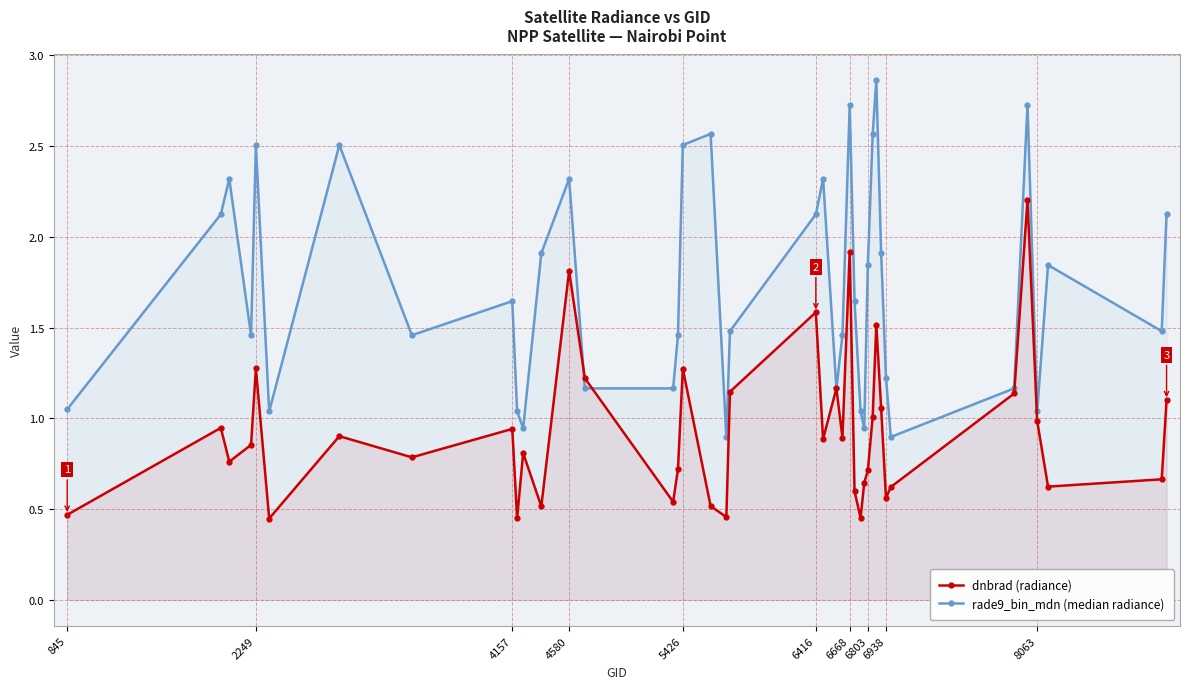

What is the total value across all series at 8063?

2.0